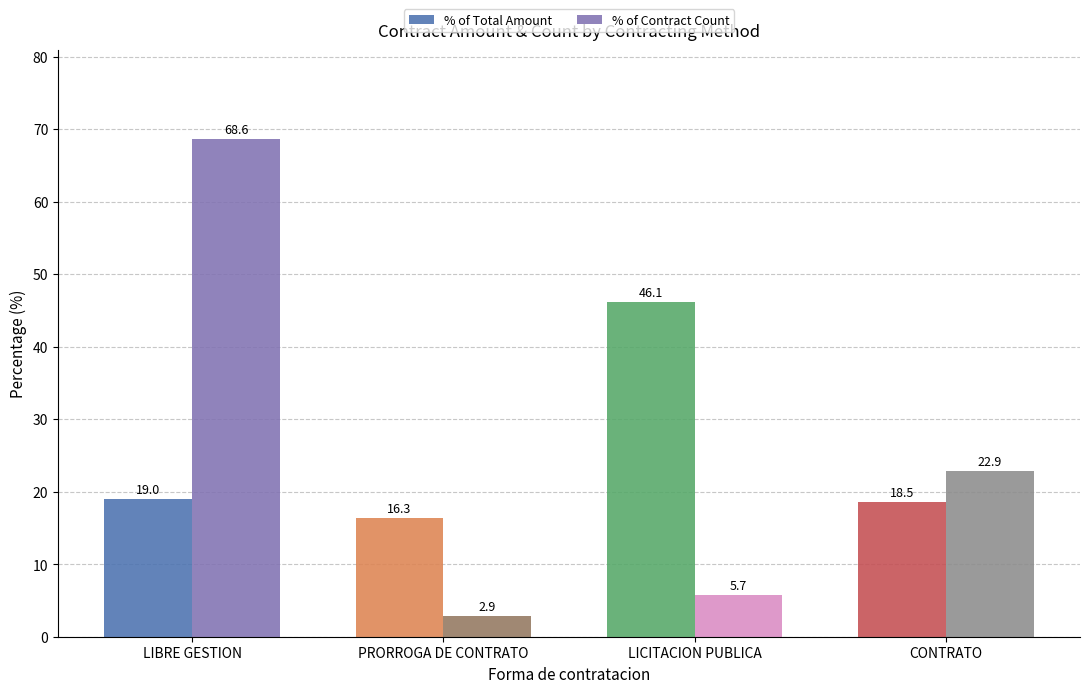

How many groups of bars are there?

4